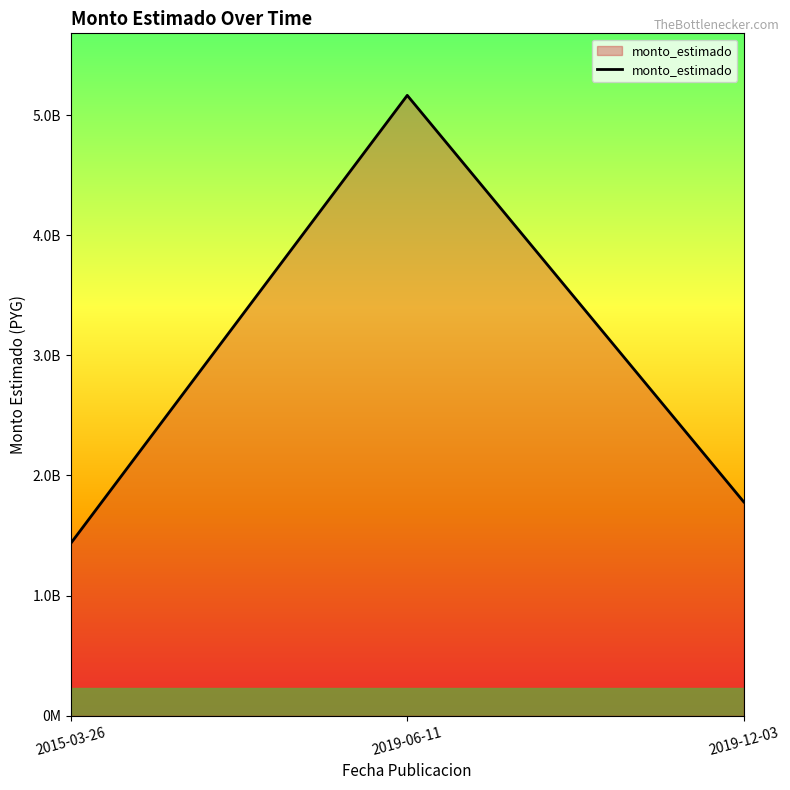

What is the minimum value shown in the chart?

1434840000